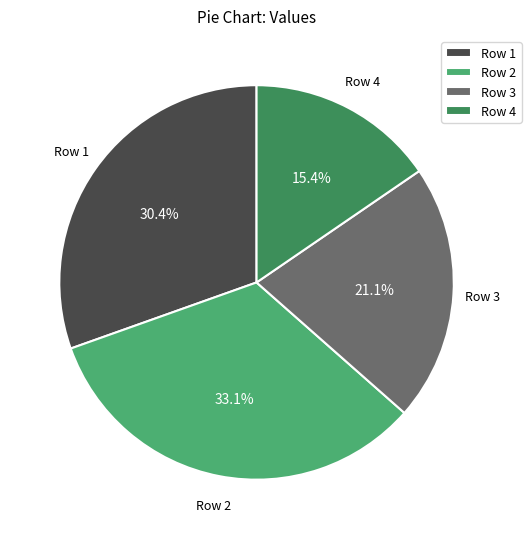

What percentage do Row 4 and Row 3 together represent?

36.5%